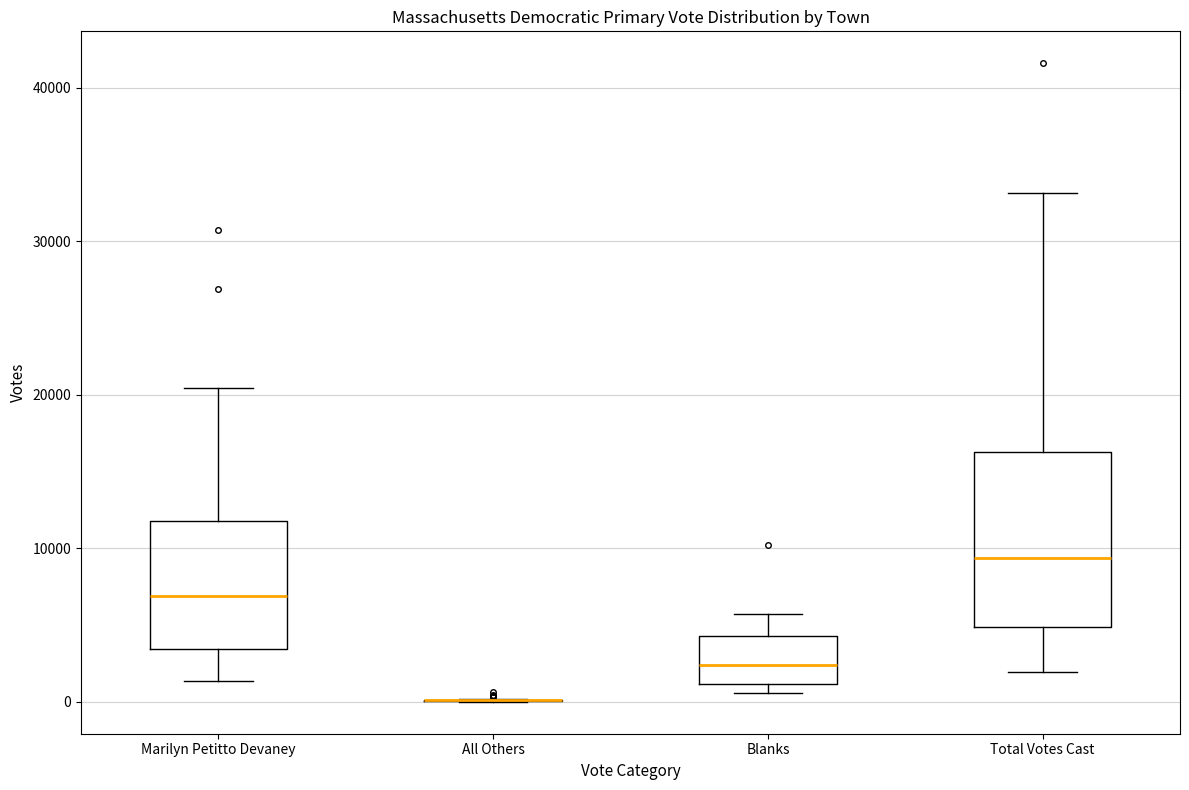

Reading left to right, read every box against the y-axis: the position of its median line, the range the box covers, and the ends of its whiskers. The values are not printed on the chart, so give them approximately, as read against the axis.

Marilyn Petitto Devaney: median 7000, box 3000 to 12000, whiskers 1000 to 20000
All Others: box collapsed to a line at 0, whiskers 0 to 0
Blanks: median 2000, box 1000 to 4000, whiskers 1000 (just below the box's lower edge) to 6000
Total Votes Cast: median 9000, box 5000 to 16000, whiskers 2000 to 33000